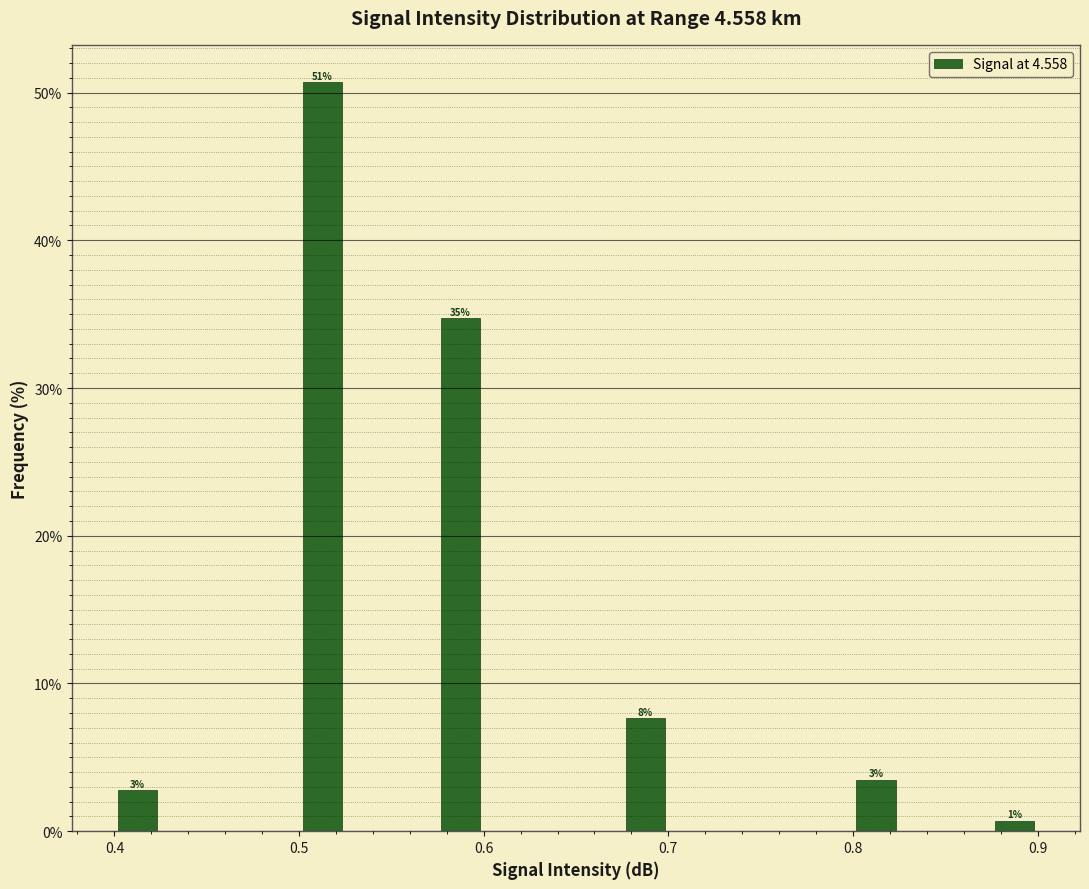

Read against the x-axis, roughly where is the centre of the tallest bar?

0.51